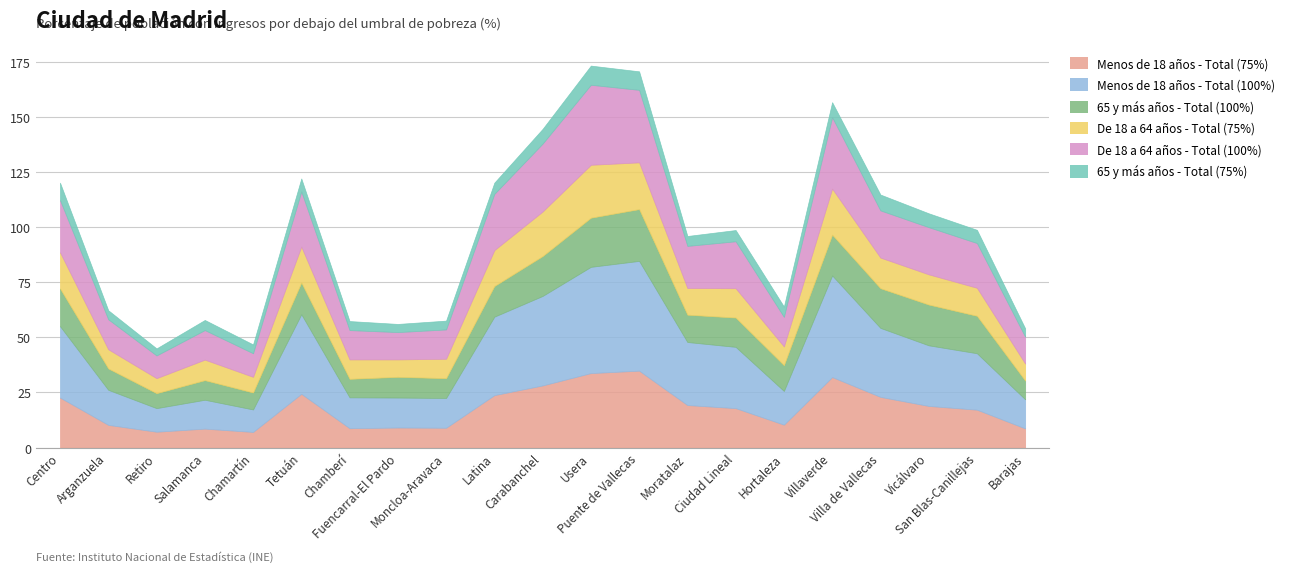

What is the total value across all series at Retiro?

45.0